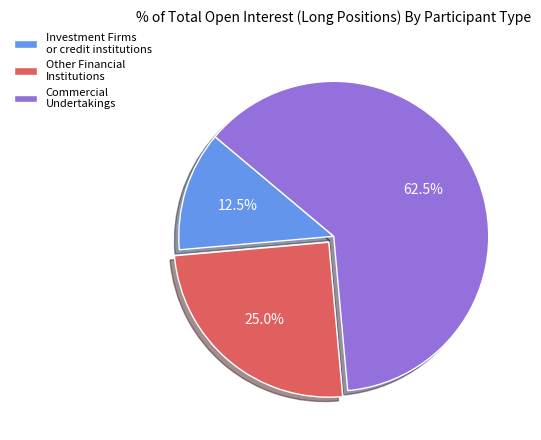

How much of the chart is everything except Commercial Undertakings?

37.5%